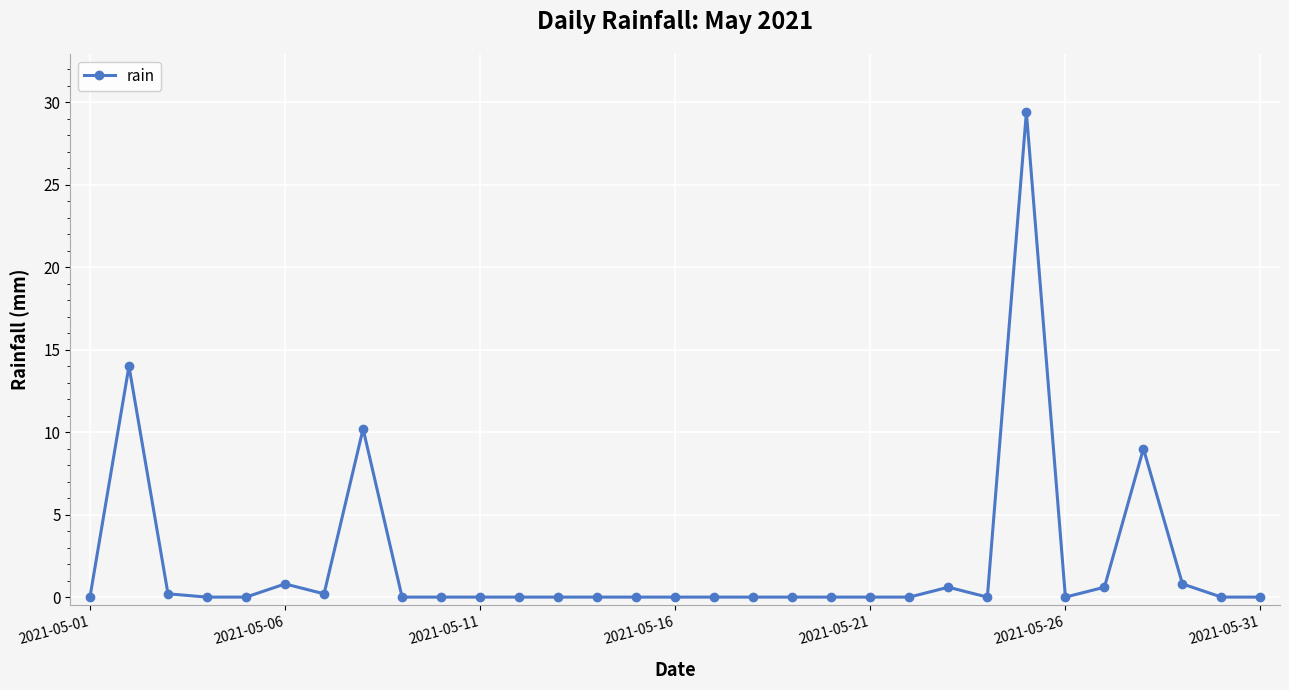

Reading left to right, transcribe all the data shown in this chart.

0.0	14.0	0.2	0.0	0.0	0.8	0.2	10.2	0.0	0.0	0.0	0.0	0.0	0.0	0.0	0.0	0.0	0.0	0.0	0.0	0.0	0.0	0.6	0.0	29.4	0.0	0.6	9.0	0.8	0.0	0.0